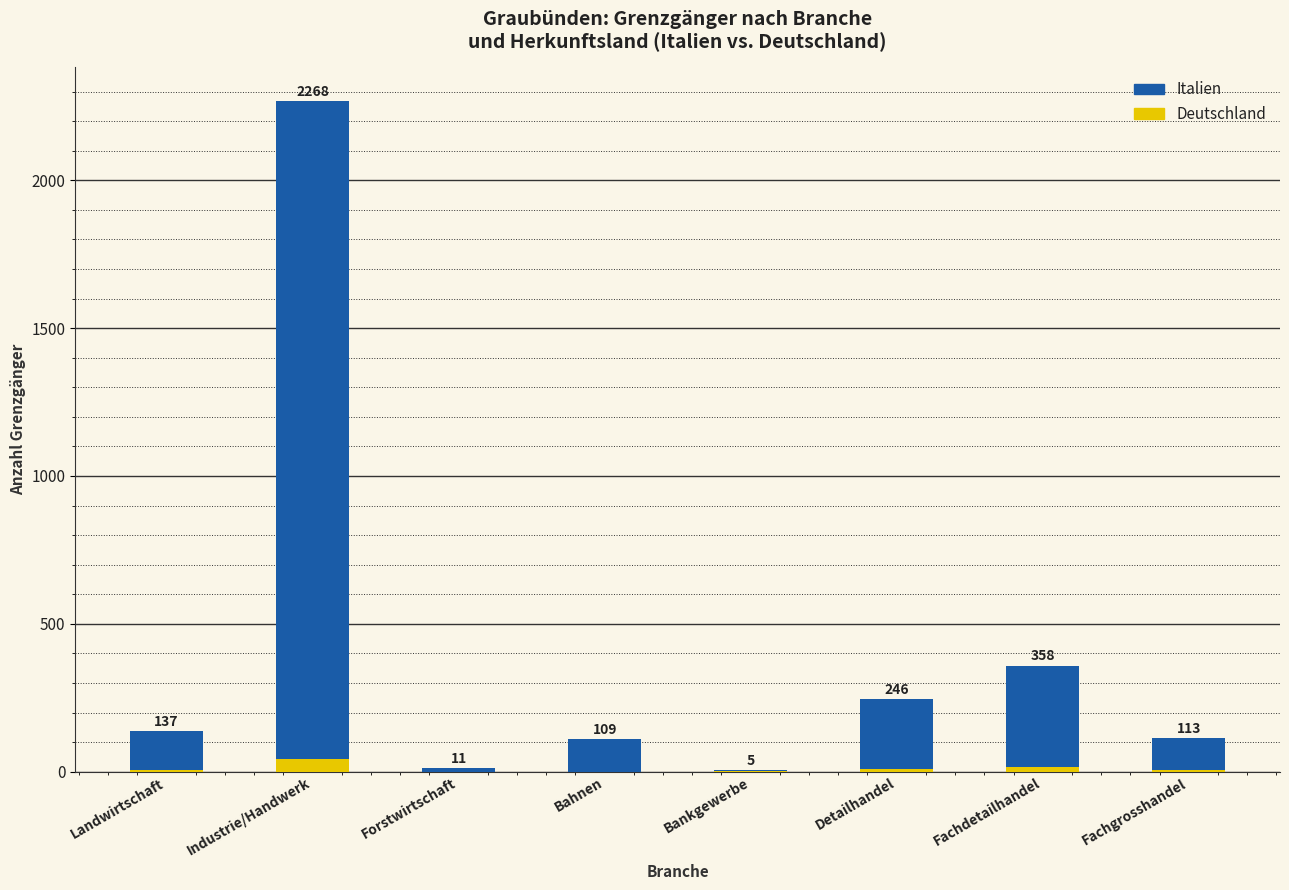

Reading left to right, transcribe all the data shown in this chart.

Italien: Landwirtschaft=137	Industrie/Handwerk=2268	Forstwirtschaft=11	Bahnen=109	Bankgewerbe=5	Detailhandel=246	Fachdetailhandel=358	Fachgrosshandel=113
Deutschland: Landwirtschaft=5	Industrie/Handwerk=44	Forstwirtschaft=0	Bahnen=0	Bankgewerbe=1	Detailhandel=8	Fachdetailhandel=16	Fachgrosshandel=7